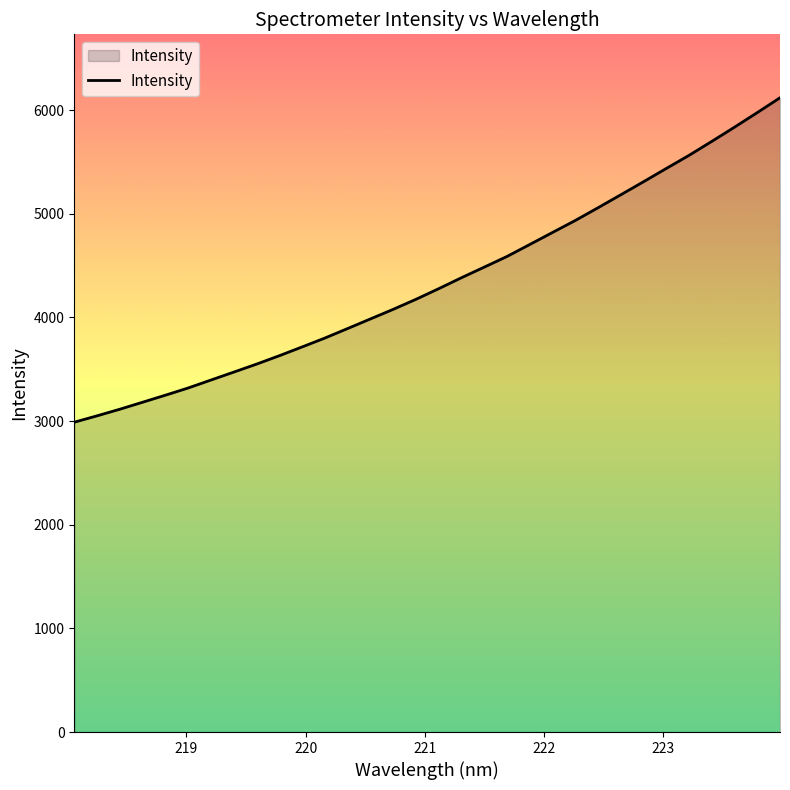

What is the greatest value displayed?

6119.0